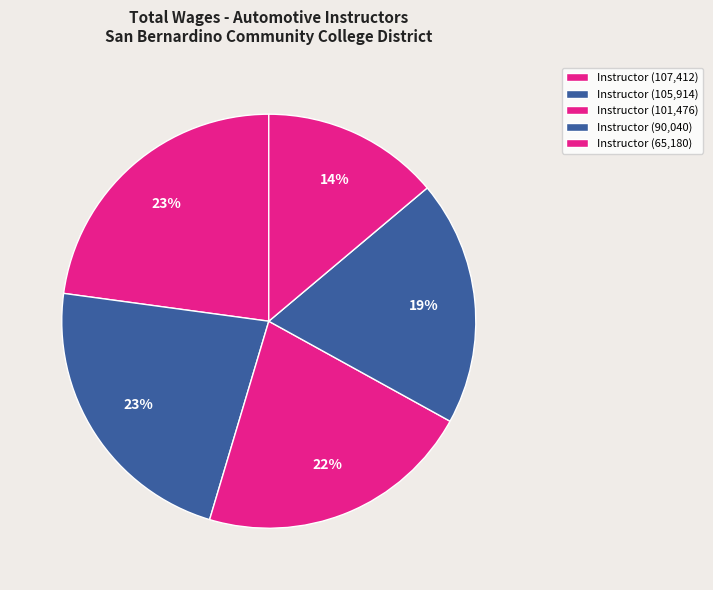

Rank the categories by value from lowest to highest.

Instructor (65180), Instructor (90040), Instructor (101476), Instructor (105914), Instructor (107412)